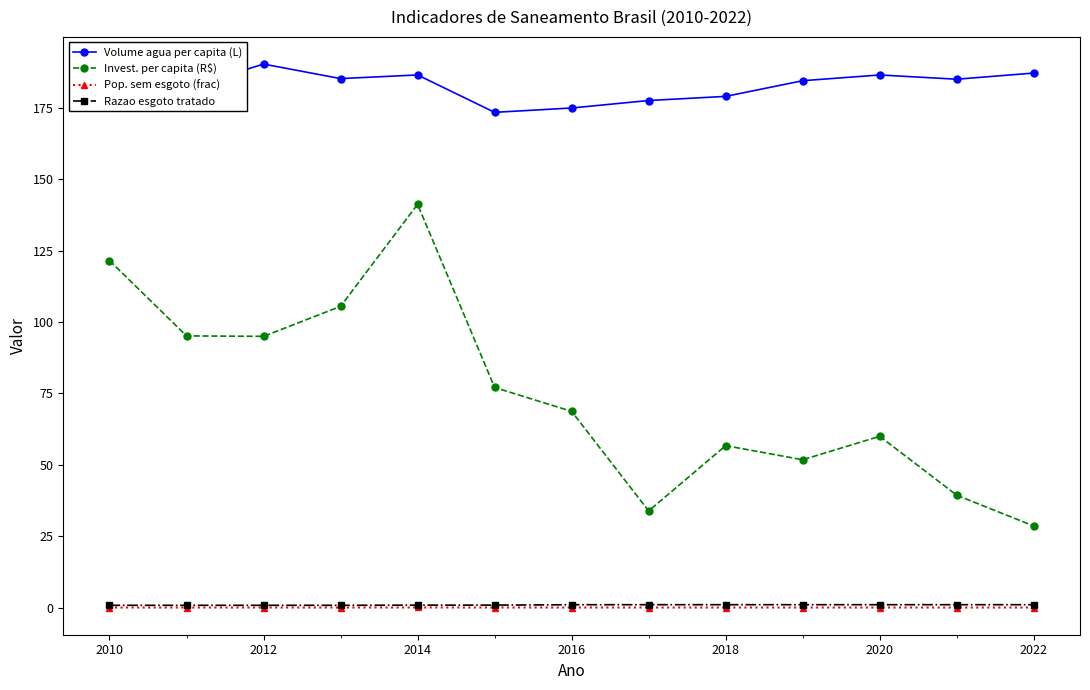

Does the chart display data point markers on the line(s)?

Yes